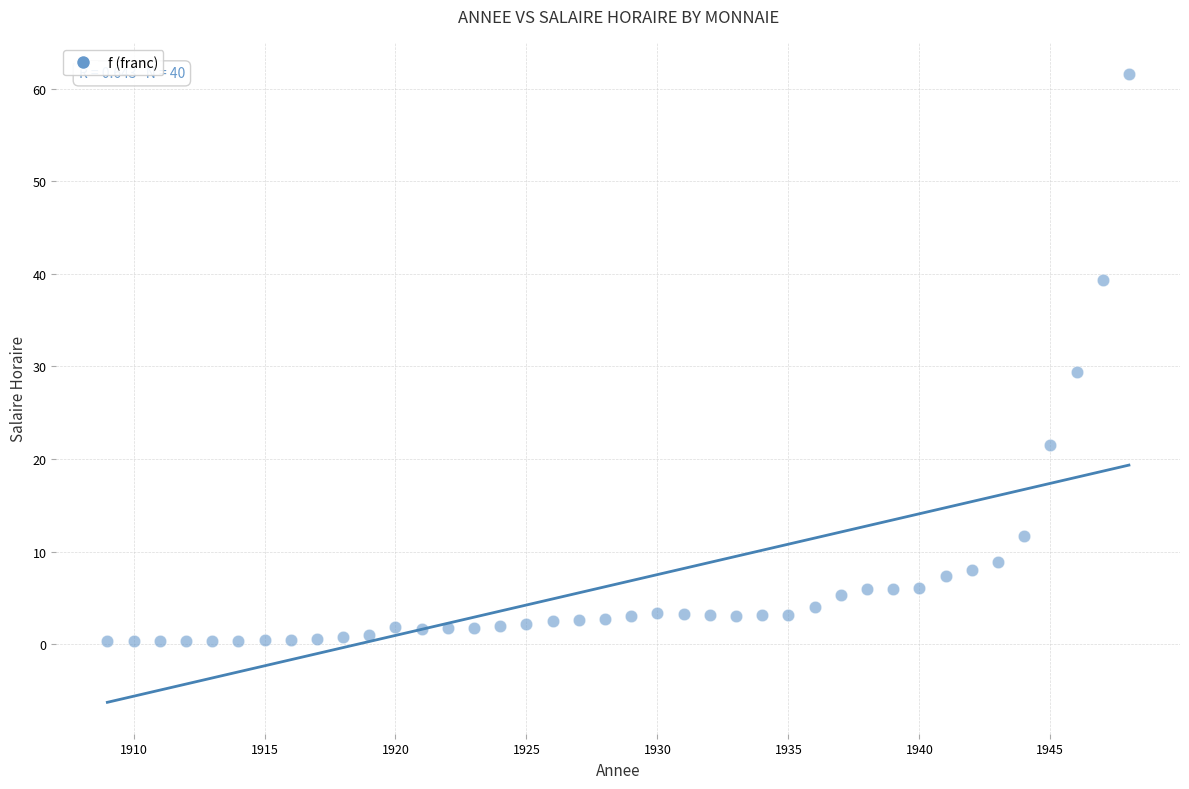

What is the range of X values (max minus min)?

39.0